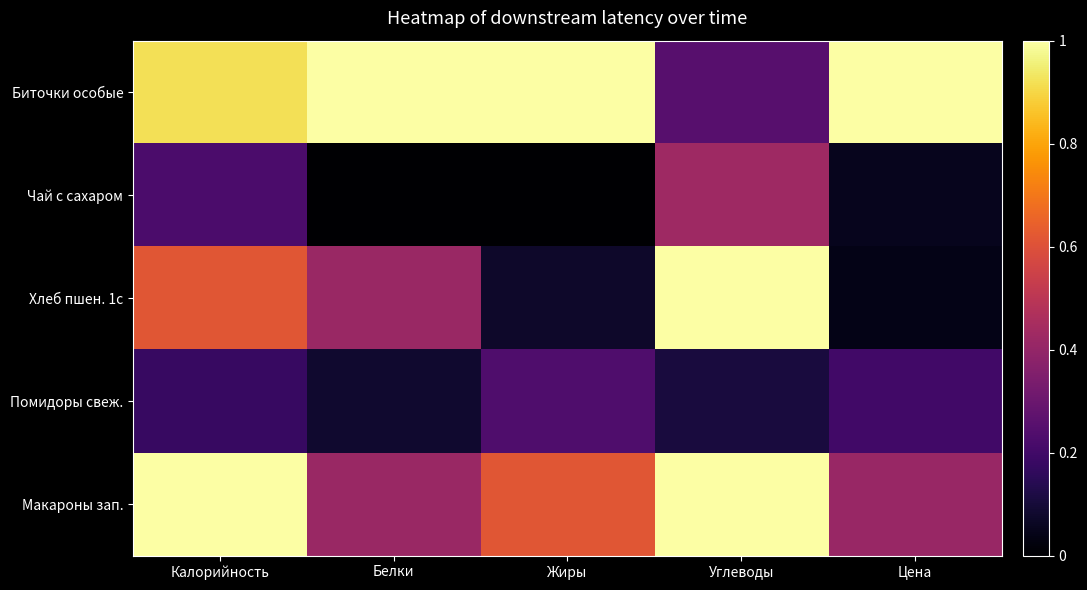

What is the total value across all series at Белки?

1.9